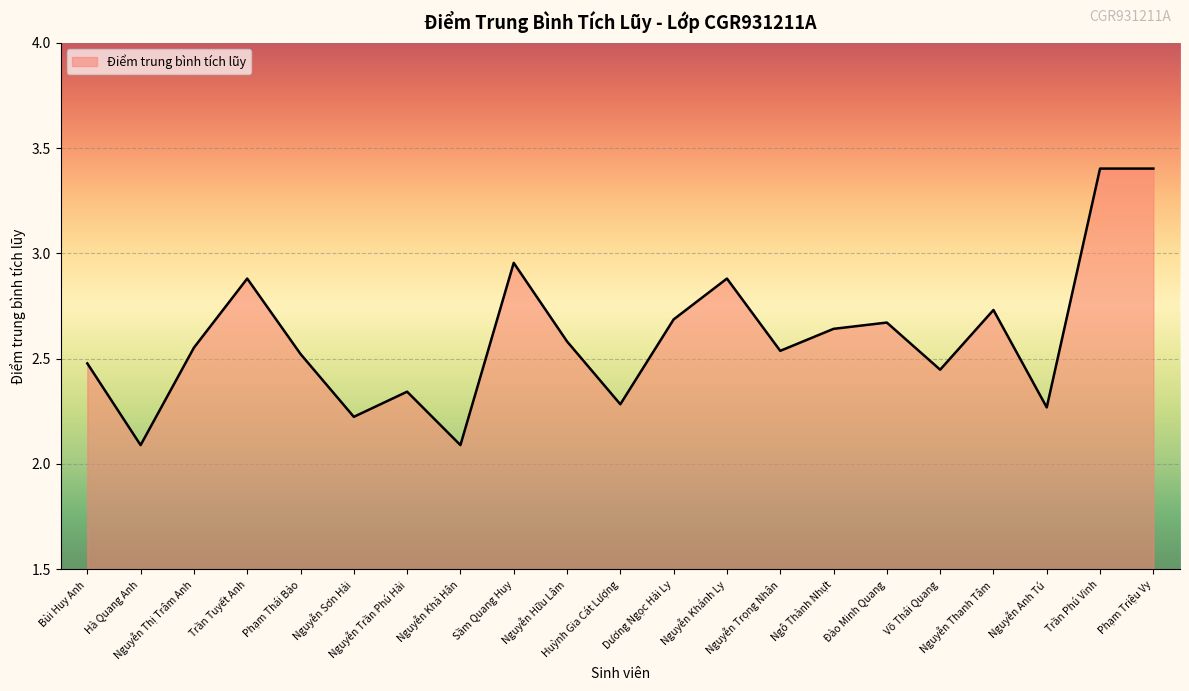

What is the difference between the maximum and minimum values?

1.3